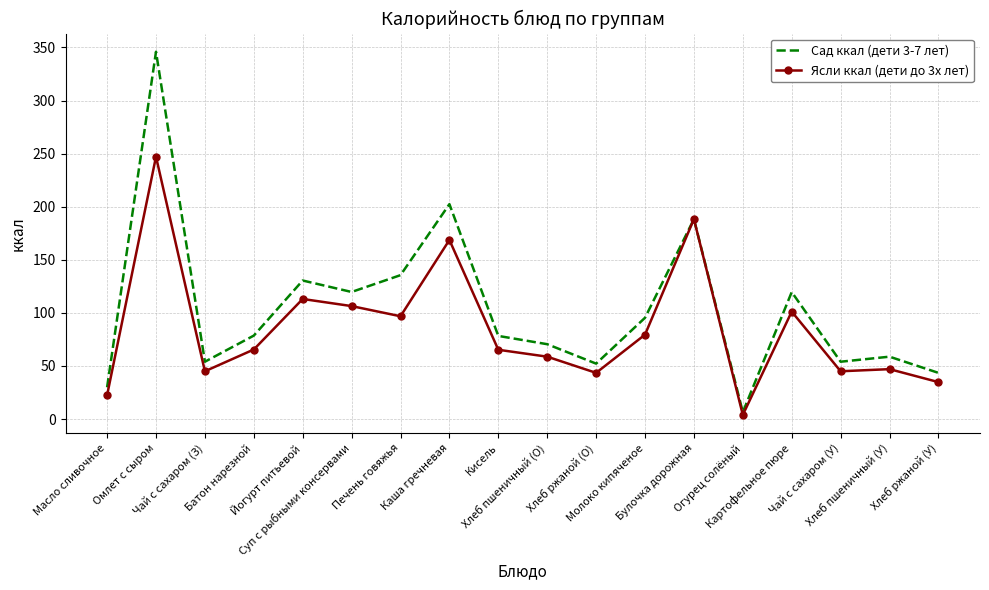

At which category does Сад ккал (дети 3-7 лет) reach its first local valley?

Чай с сахаром (З)